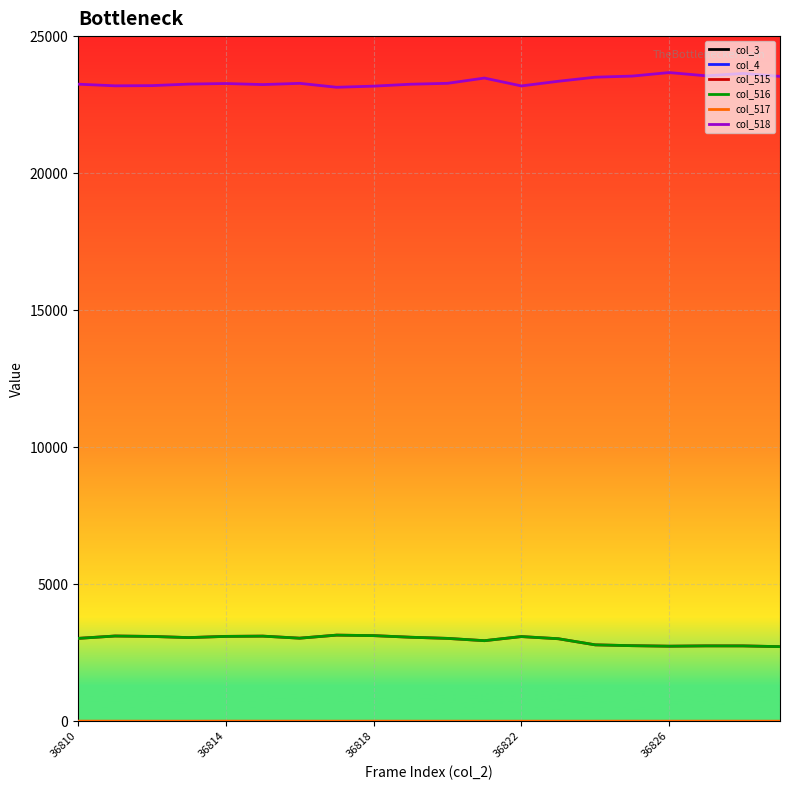

Does the chart have visible grid lines?

Yes